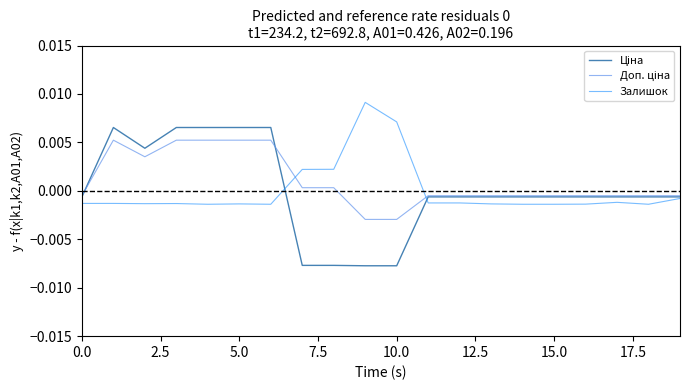

How many lines are shown in the chart?

3